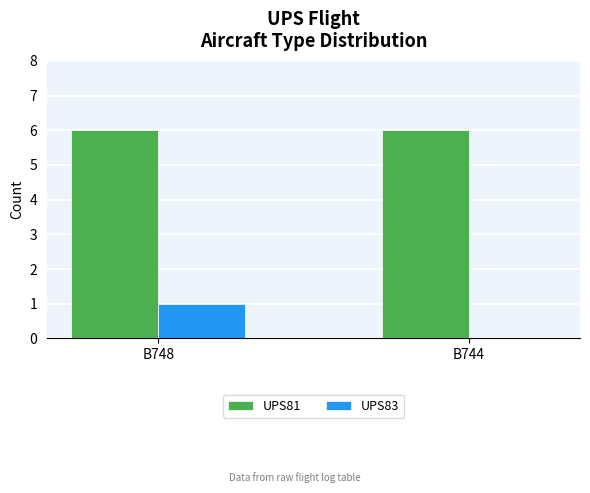

What is the total value across all series at B748?

7